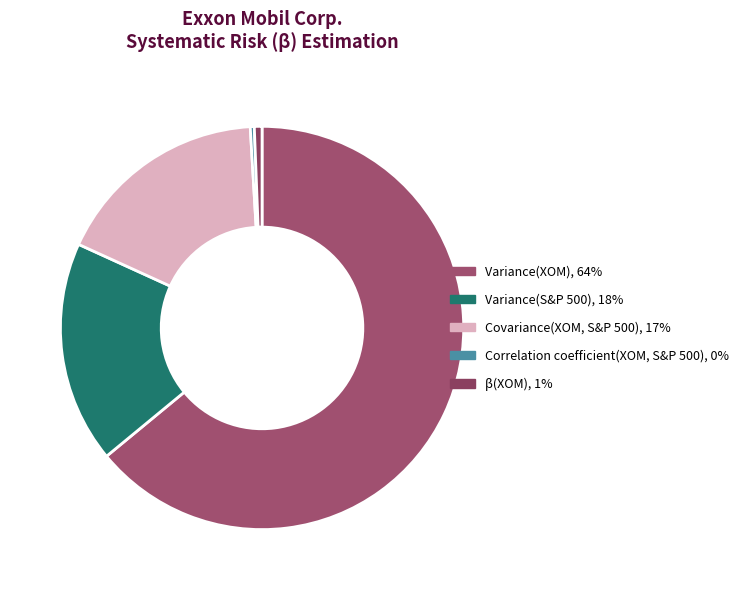

To the nearest percent, what is the difference between the Variance(S&P 500) and β(XOM) slice percentages?

17%